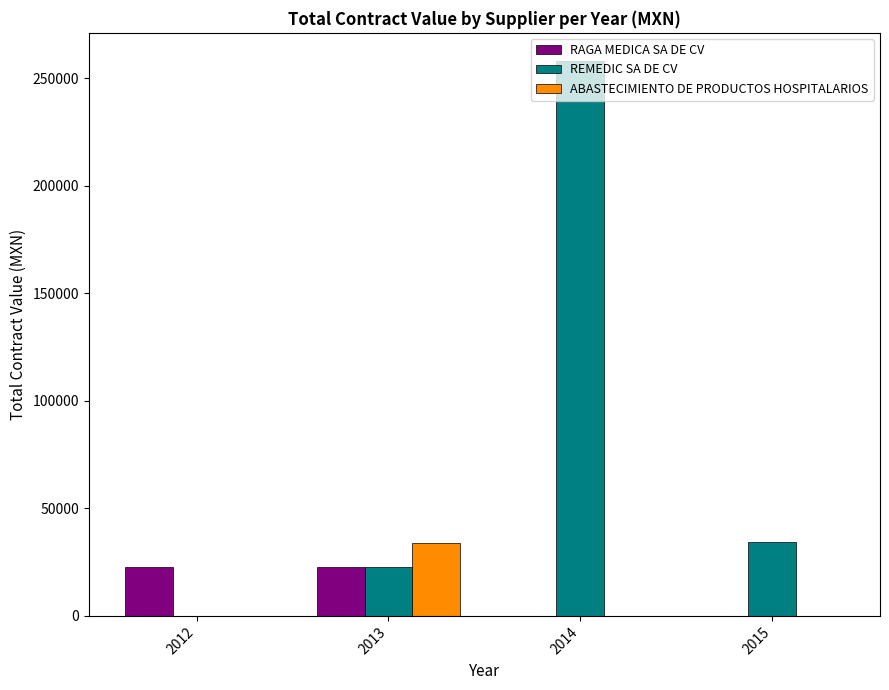

What are all the series names shown in the legend?

RAGA MEDICA SA DE CV, REMEDIC SA DE CV, ABASTECIMIENTO DE PRODUCTOS HOSPITALARIOS